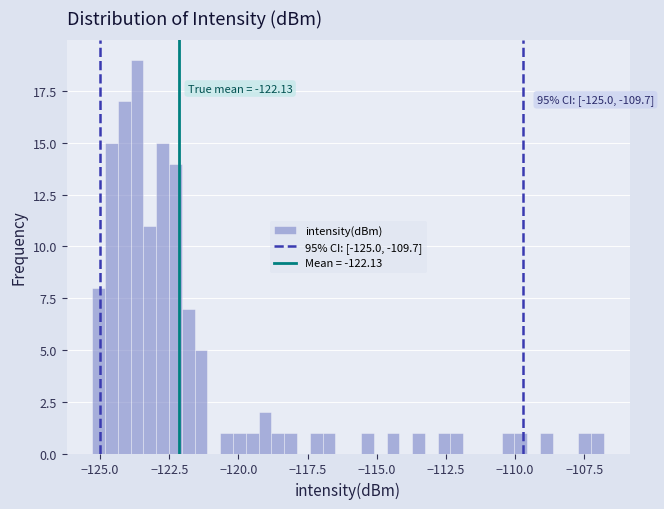

Around what value on the x-axis is the tallest bar? Give the approximate position of its centre, as read against the axis.

-123.5